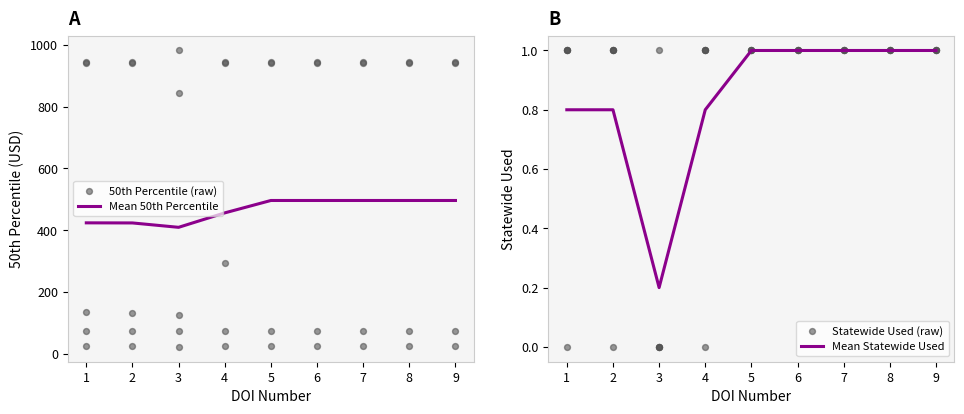

The value of Mean 50th Percentile at 7 is 775.1. True or false?

False